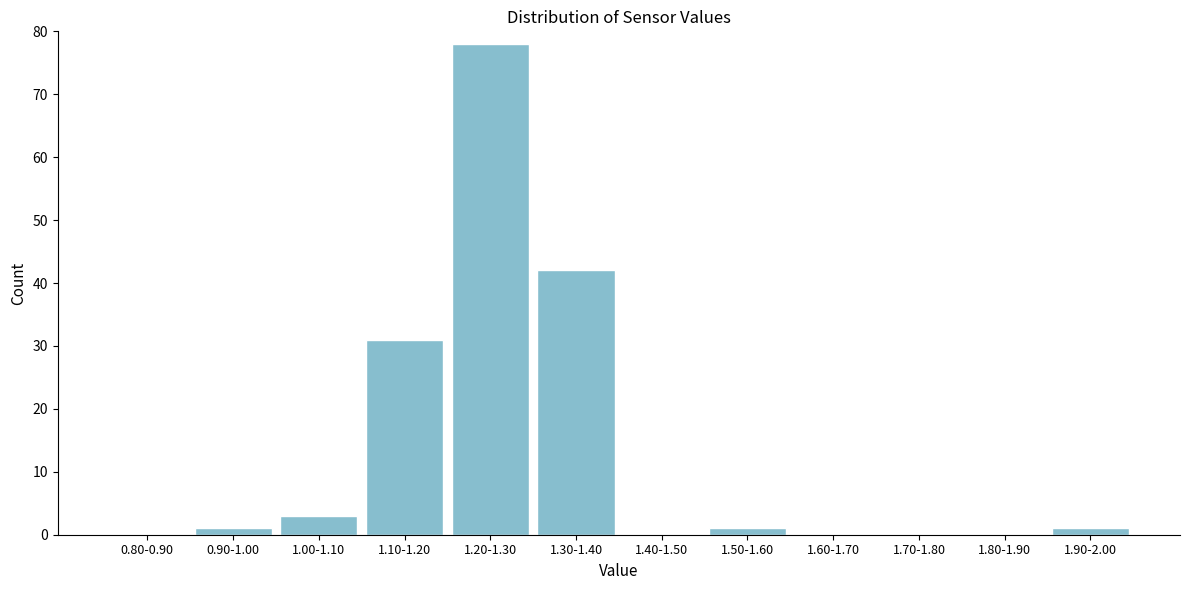

Reading left to right, extract all data points from this chart.

0.80-0.90=0	0.90-1.00=1	1.00-1.10=3	1.10-1.20=31	1.20-1.30=78	1.30-1.40=42	1.40-1.50=0	1.50-1.60=1	1.60-1.70=0	1.70-1.80=0	1.80-1.90=0	1.90-2.00=1